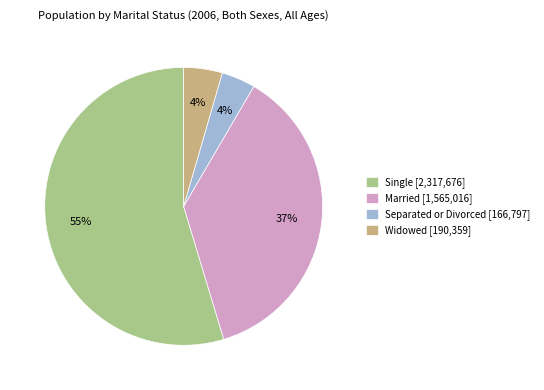

To the nearest percent, what is the average slice percentage?

25%